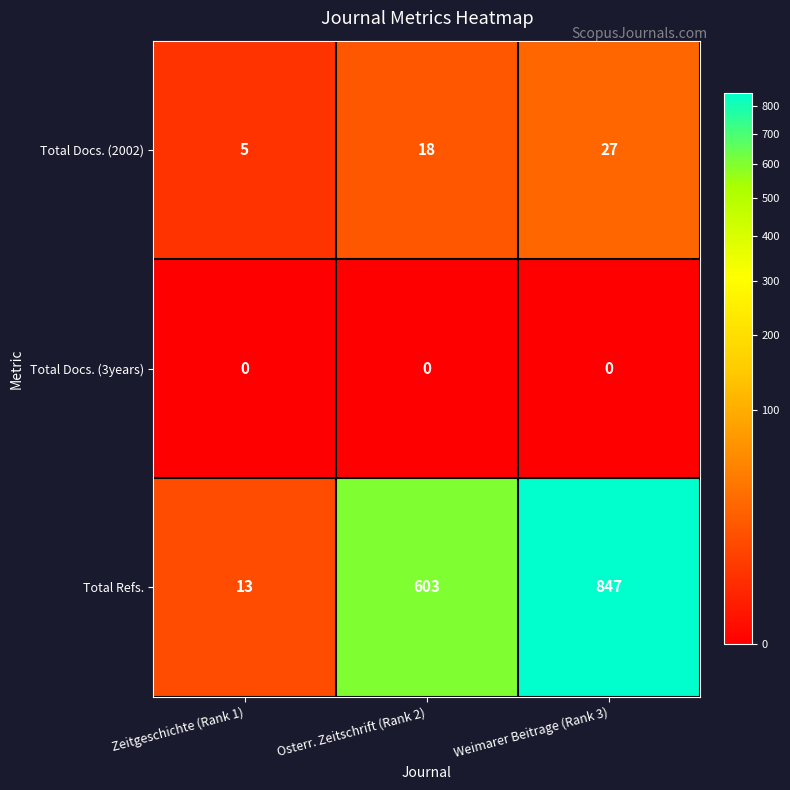

What is the difference between the maximum and minimum values in the Total Refs. series?

834